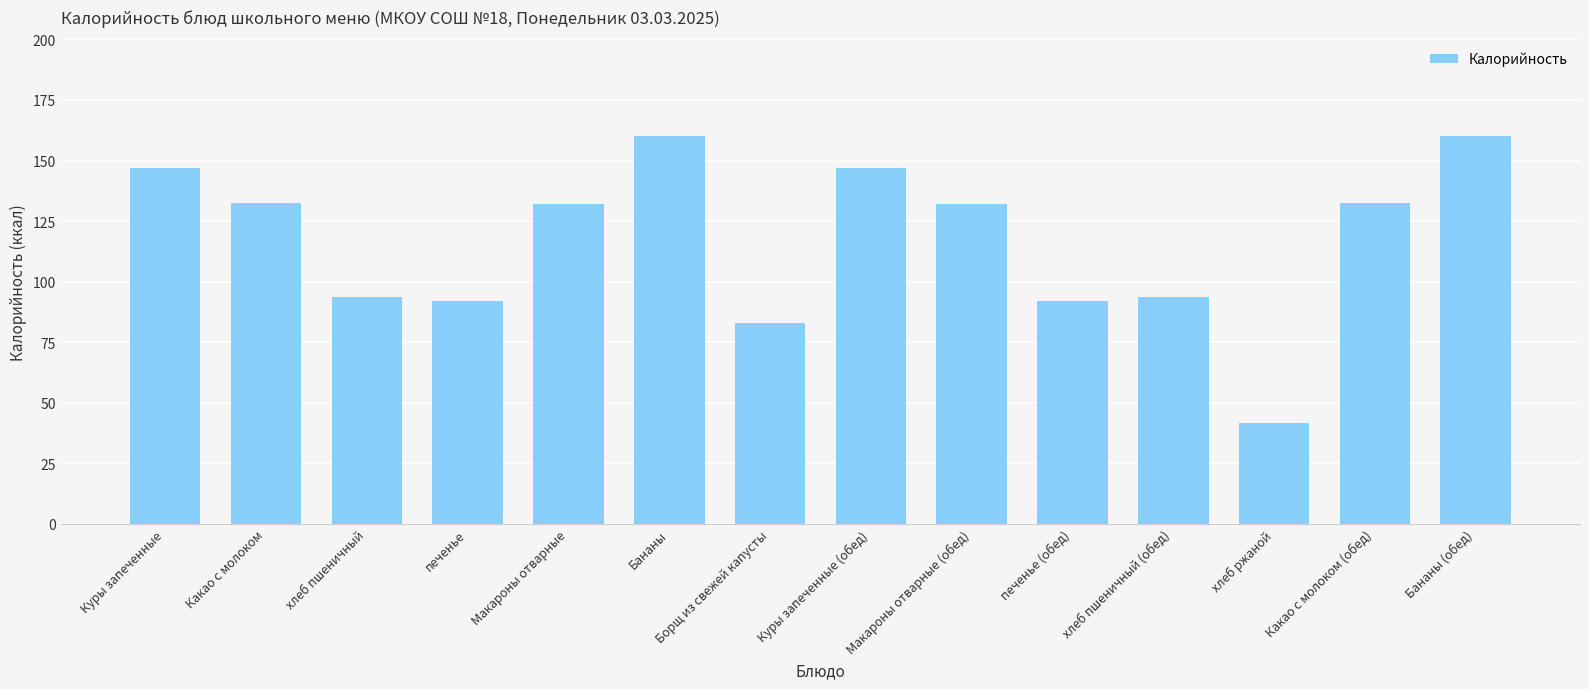

True or false: the data shows 147.0 at Куры запеченные (обед).

True